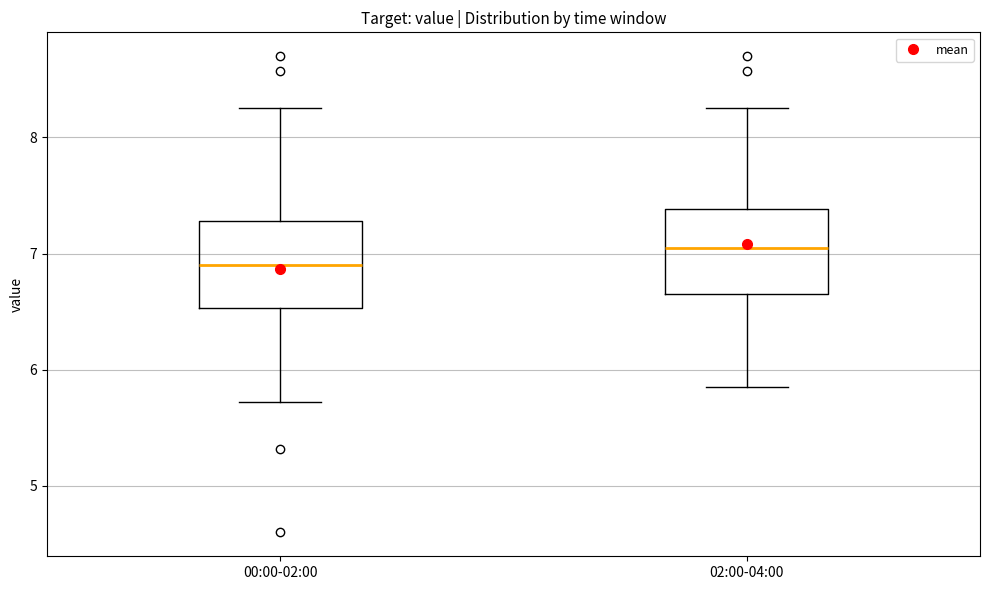

Which box has the lowest median line?

00:00-02:00